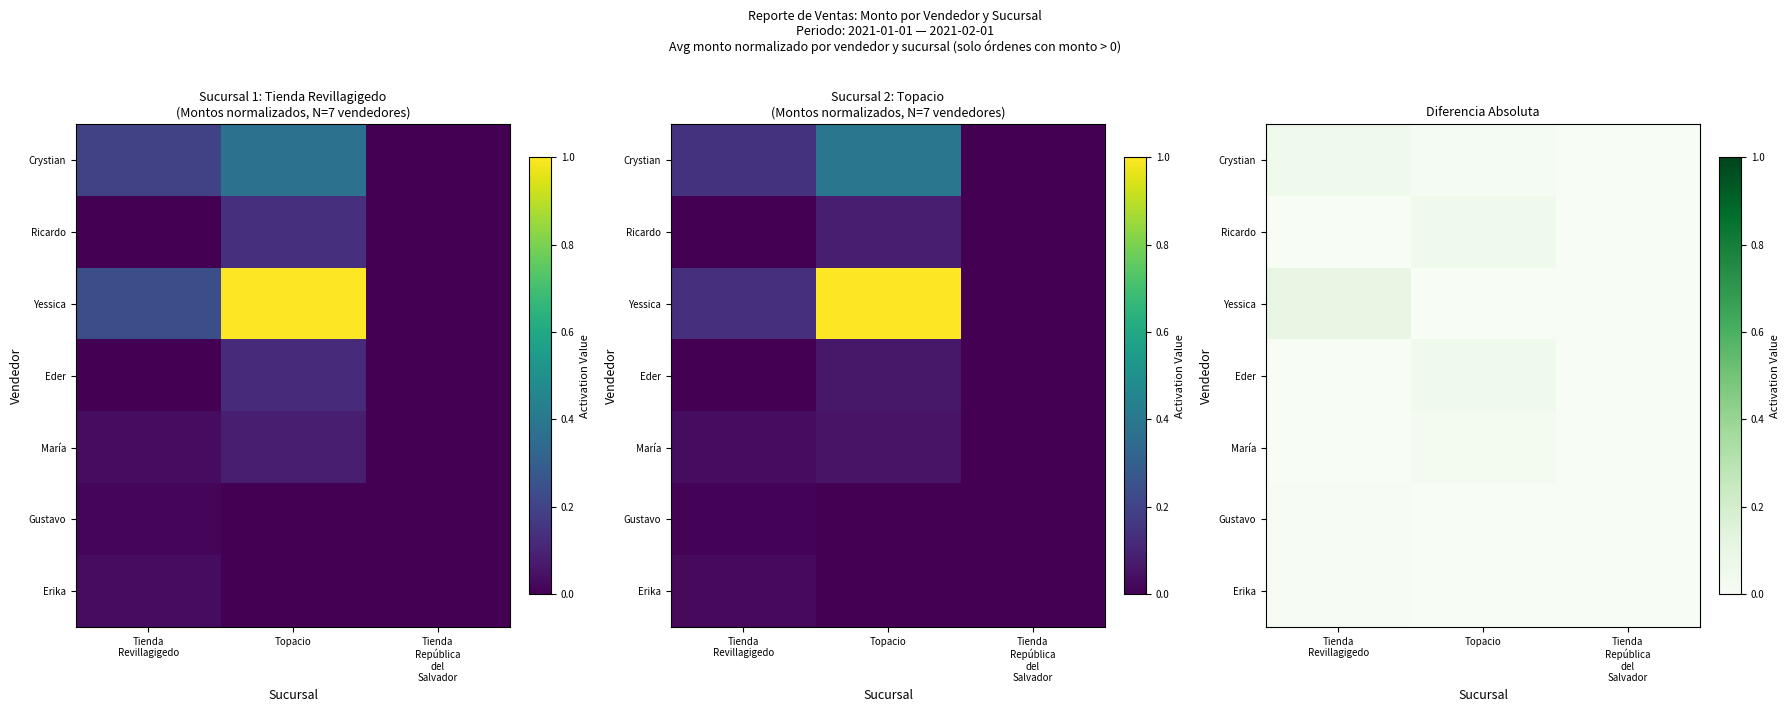

At Tienda Revillagigedo, list the series in order from smallest to largest.

Ricardo, Eder, María, Gustavo, Erika, Crystian, Yessica